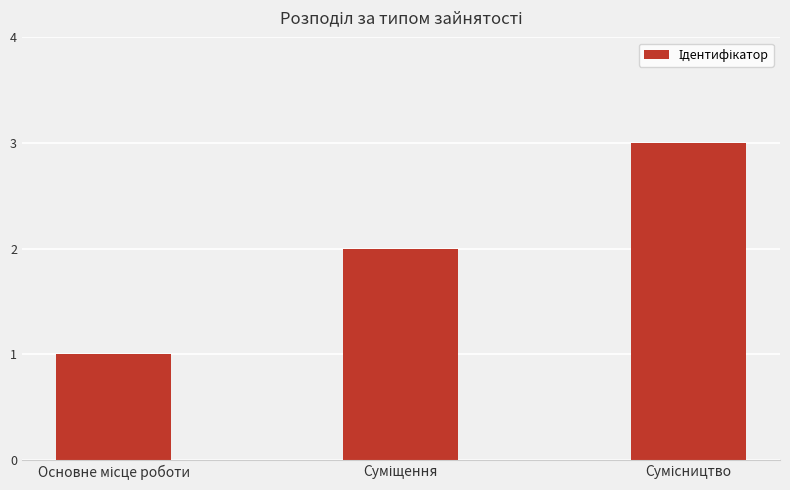

What is the maximum value shown in the chart?

3